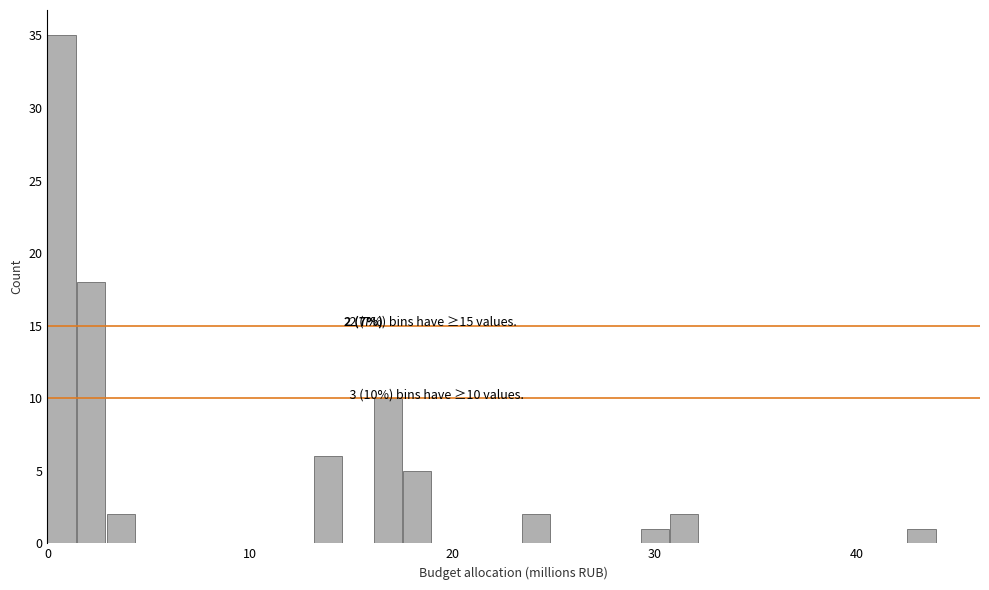

Read against the x-axis, roughly where is the centre of the tallest bar?

1